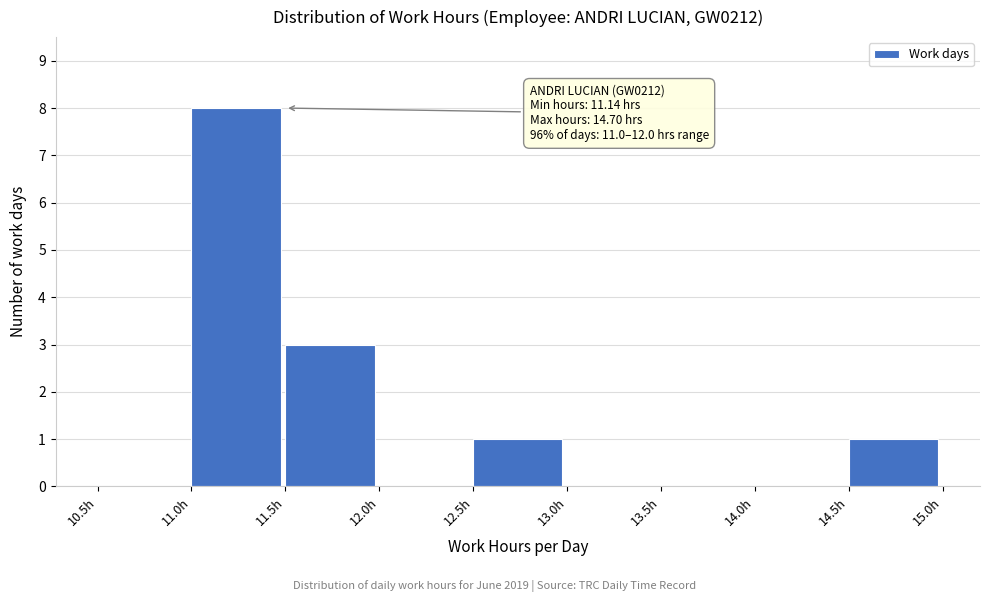

Which range on the x-axis has the tallest bar?

11.0 to 11.5